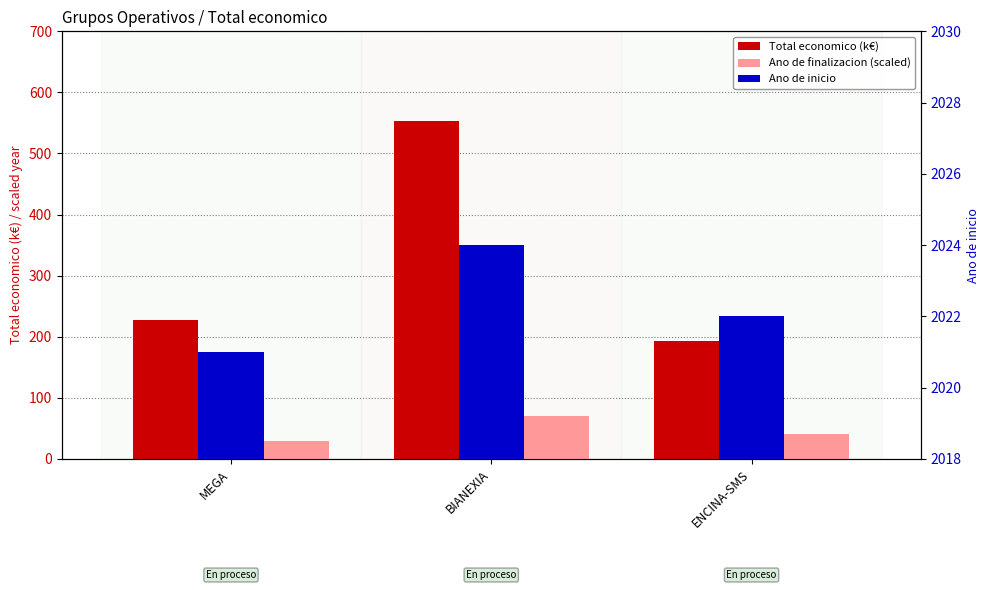

Is the value of Ano de finalizacion (scaled) at BIANEXIA greater than the value of Ano de inicio at BIANEXIA?

No